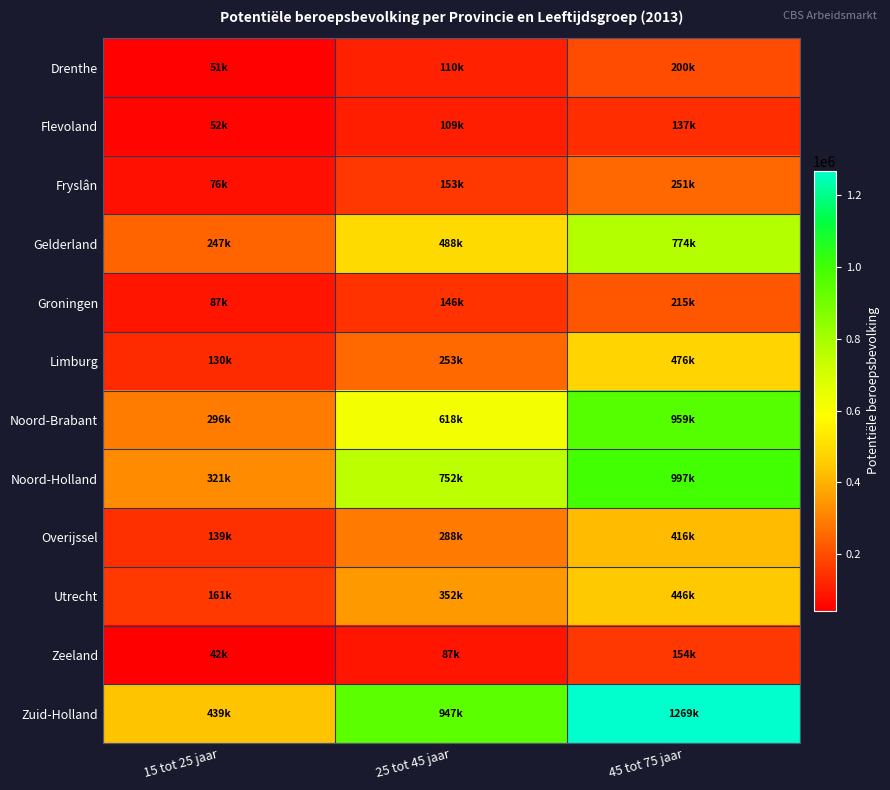

At how many categories does at least one series exceed 799700?

2